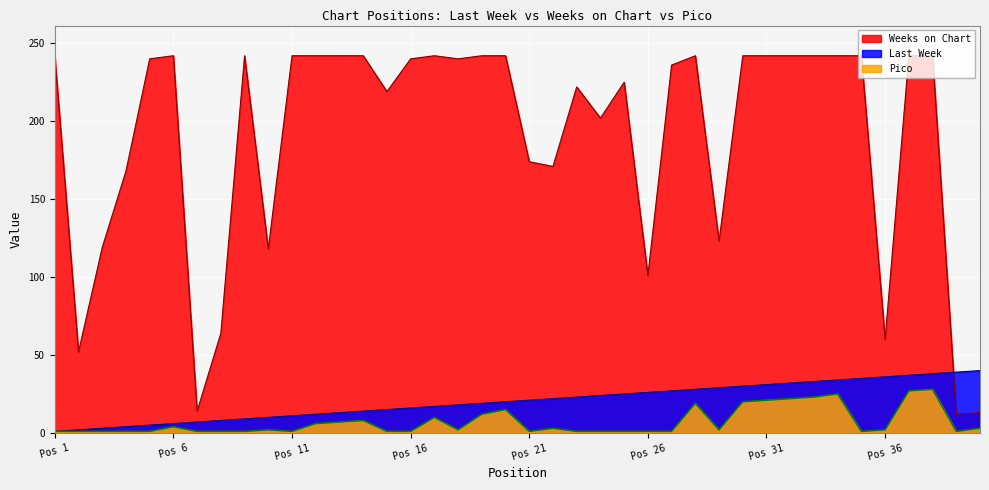

Does the chart display data point markers on the line(s)?

No